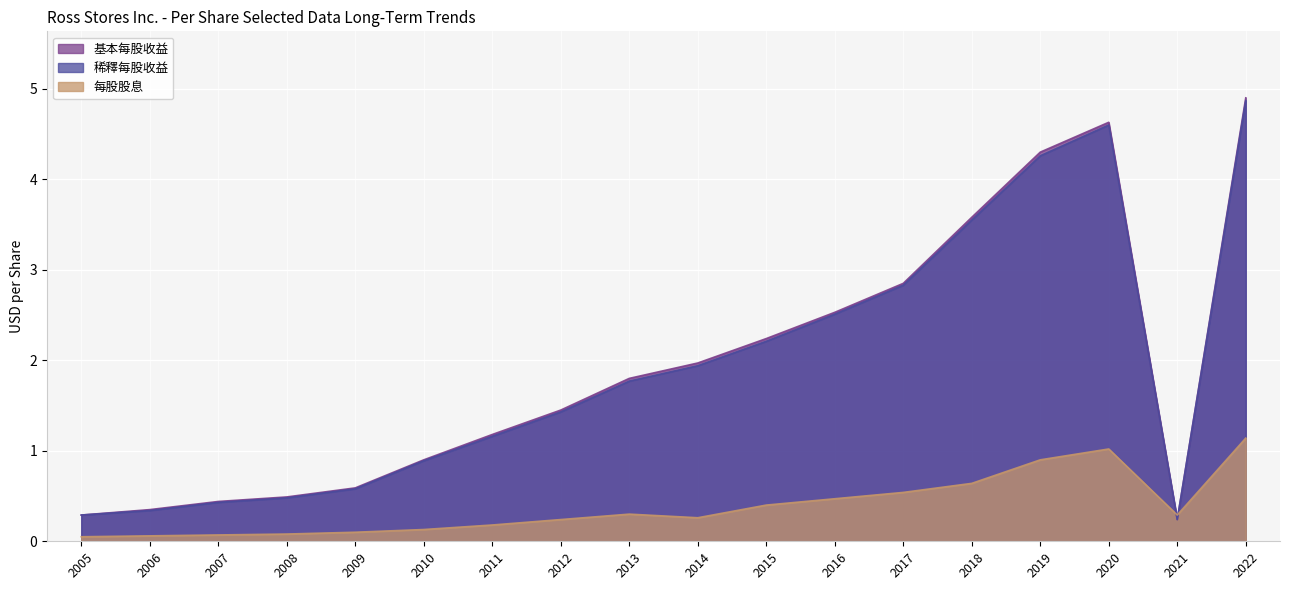

Which category has the highest value in the 每股股息 series?

2022